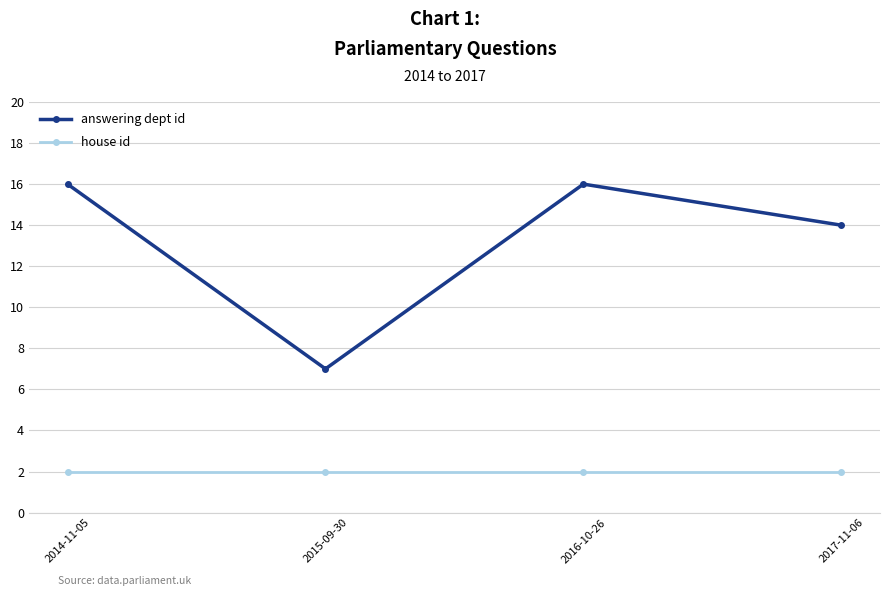

What is the value of the answering dept id point at the 2nd from the left?

7